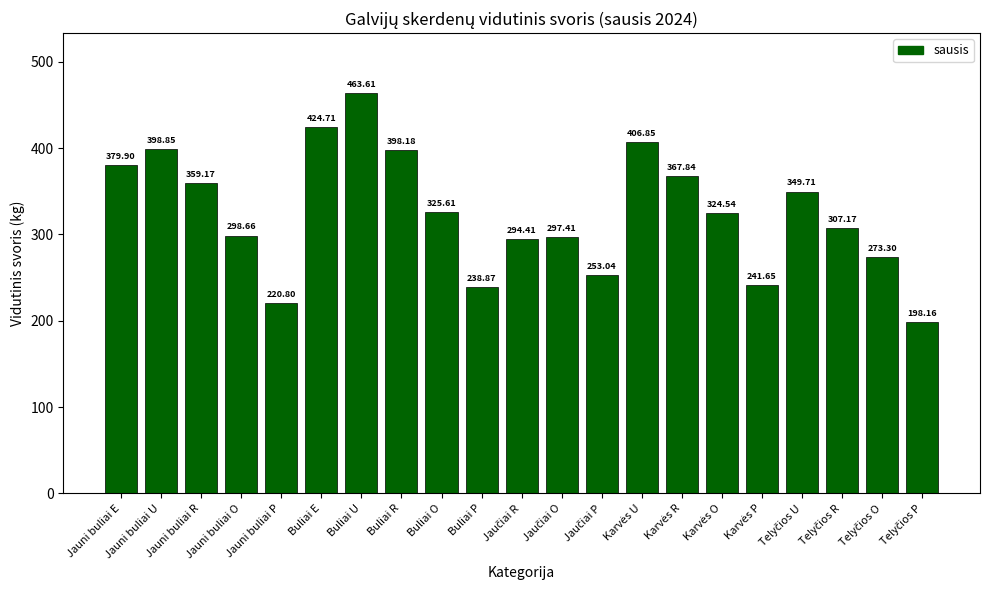

Does the chart contain any negative values?

No